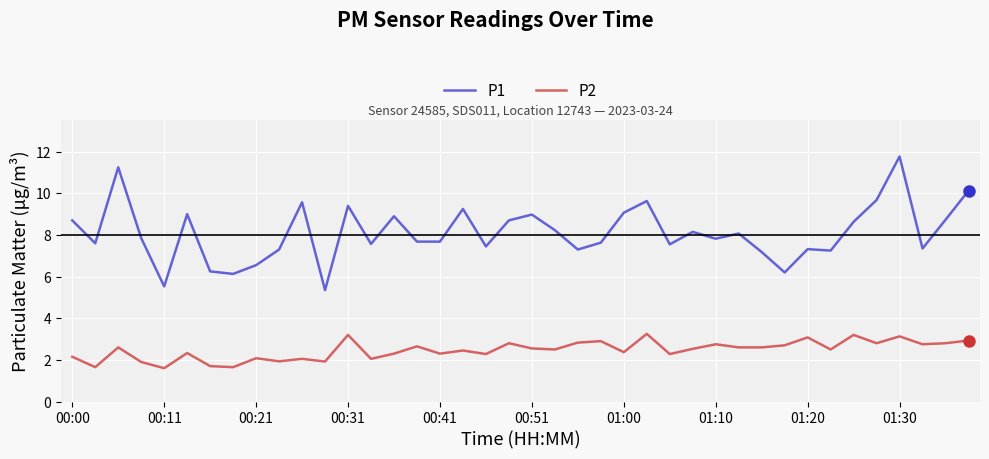

What is the minimum value shown in the chart?

1.6